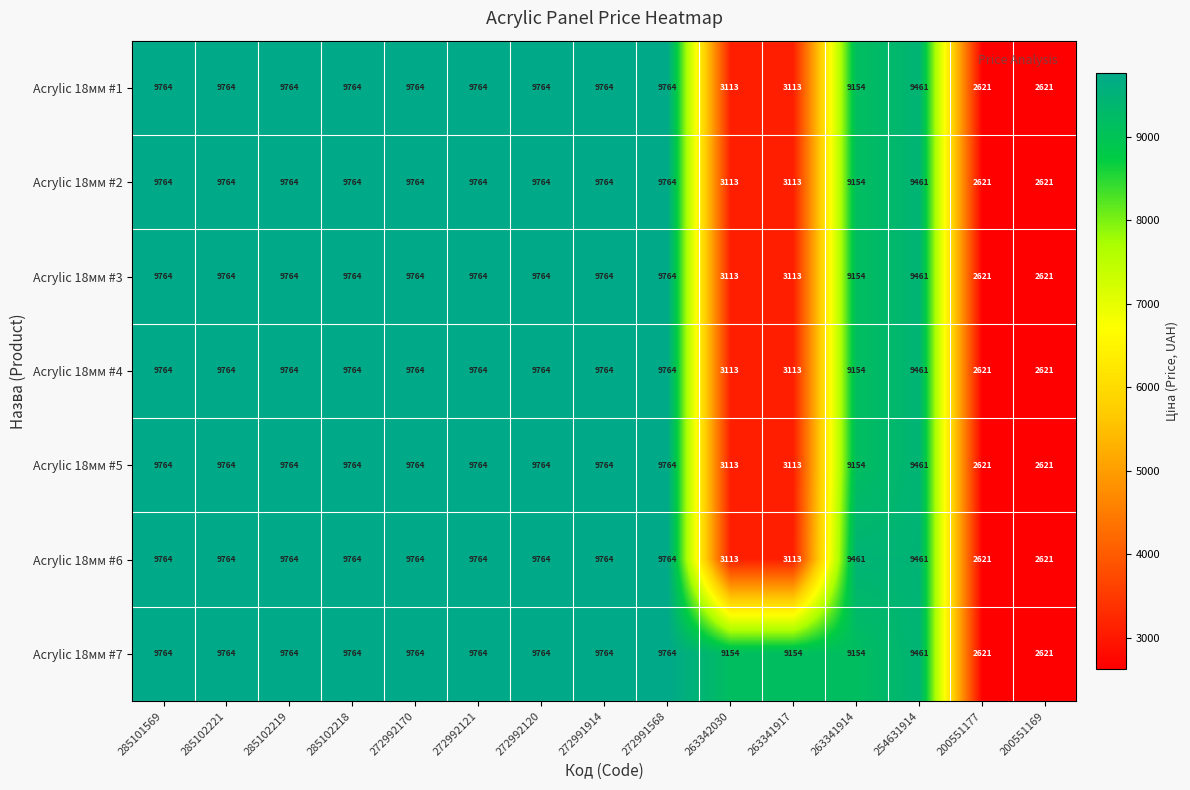

What is the difference between the maximum and second lowest values in the Acrylic 18мм #2 series?

7143